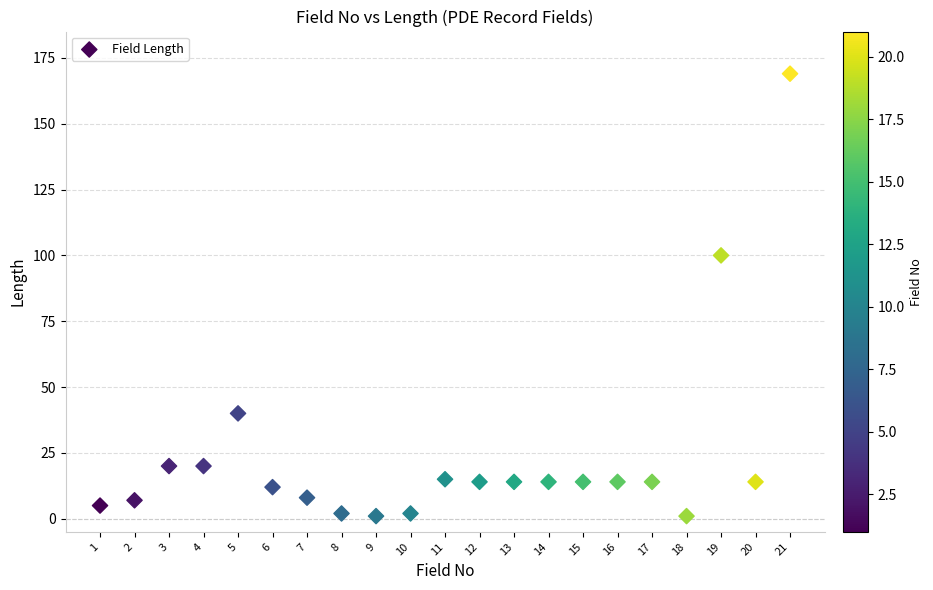

What is the range of Y values (max minus min)?

168